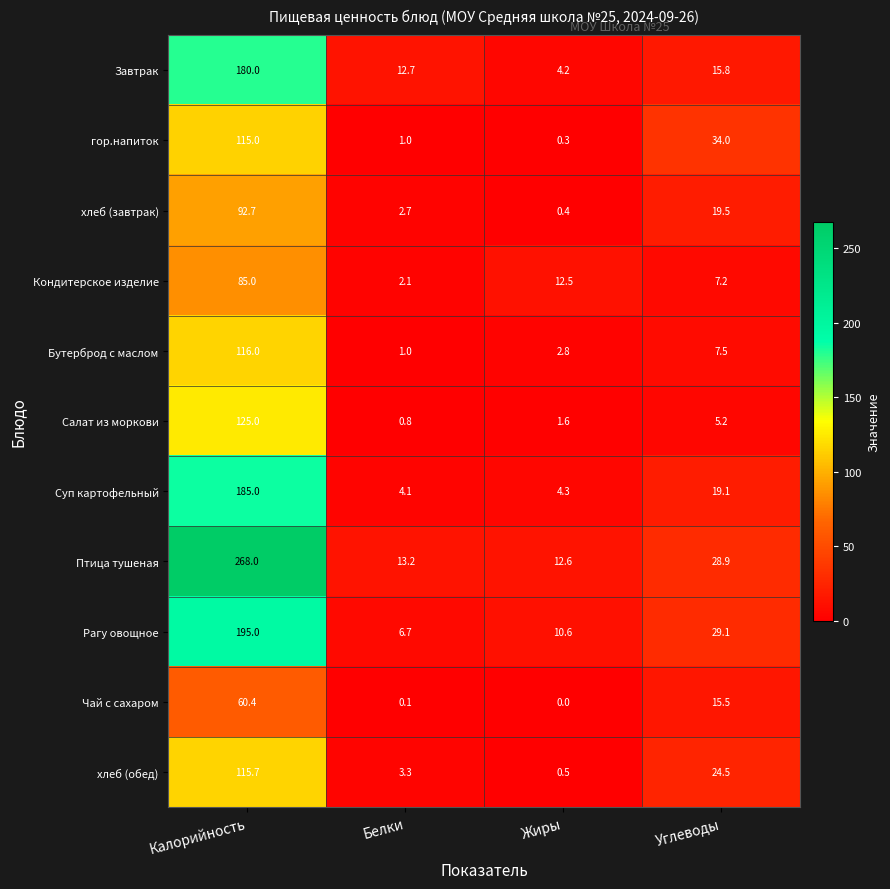

Which series has the largest total across all categories?

Птица тушеная